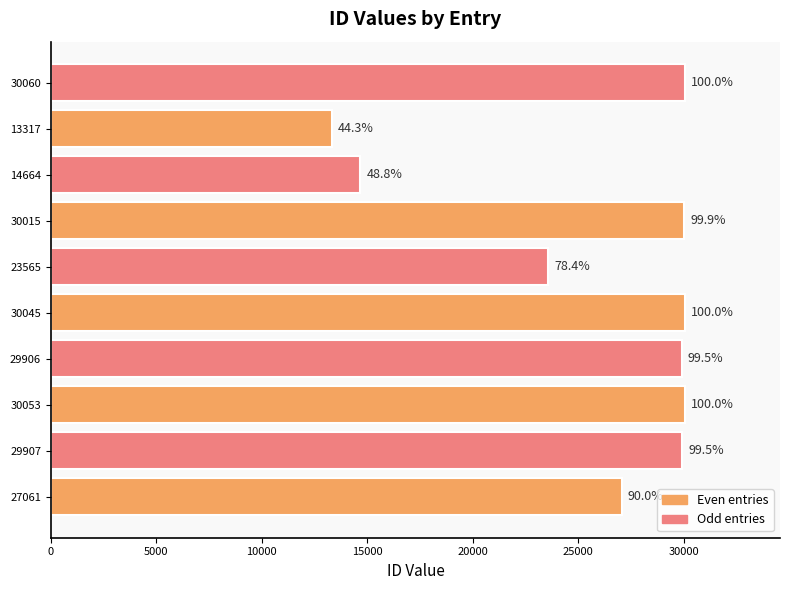

How many bars are there in total?

10